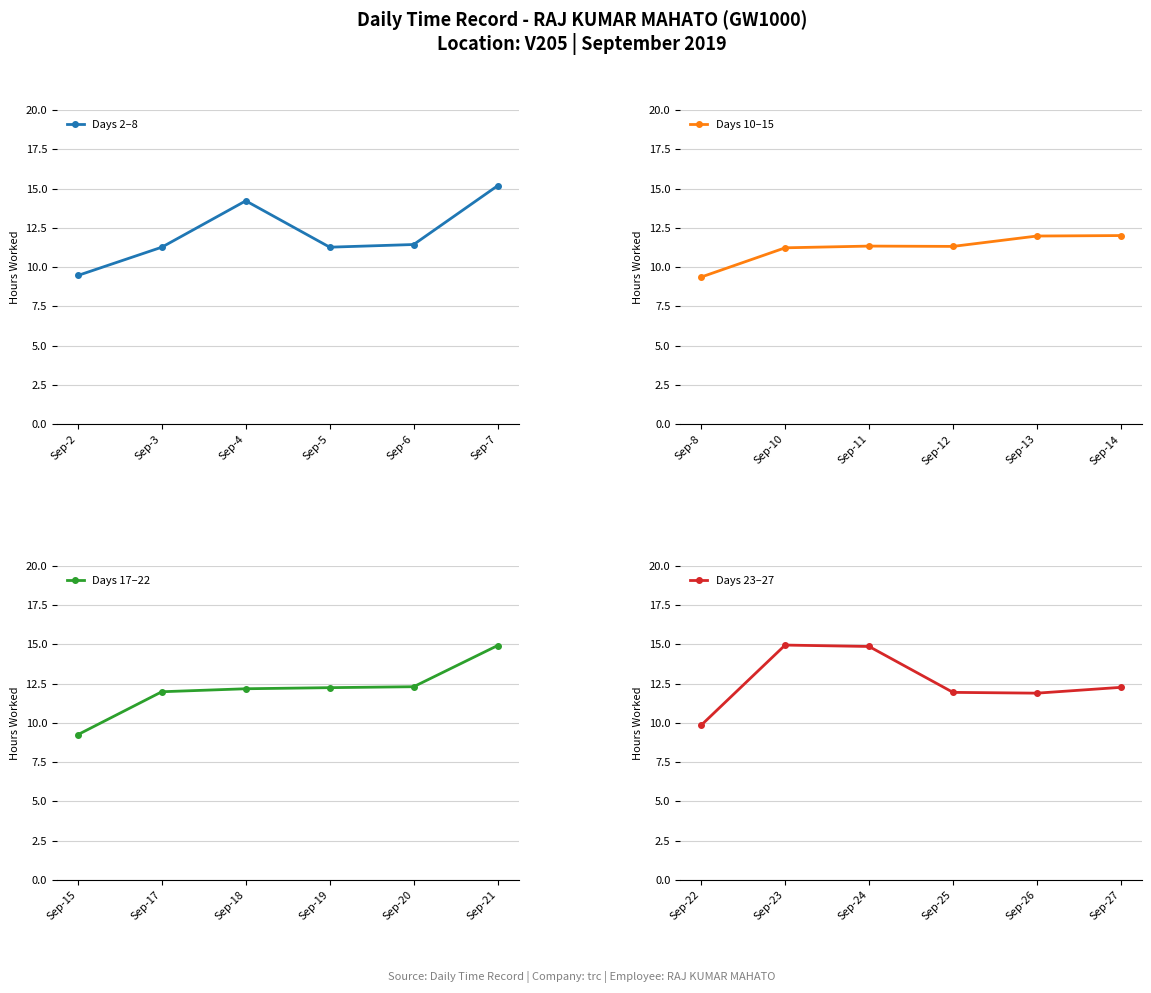

At which label does Days 2–8 first exceed 11?

Sep-3